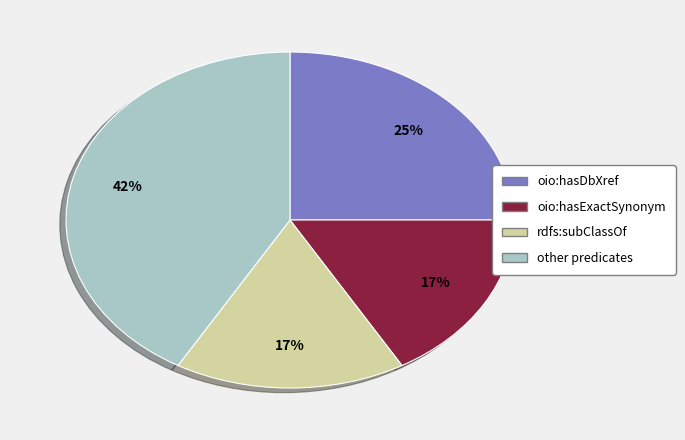

Does any single category account for the majority?

No